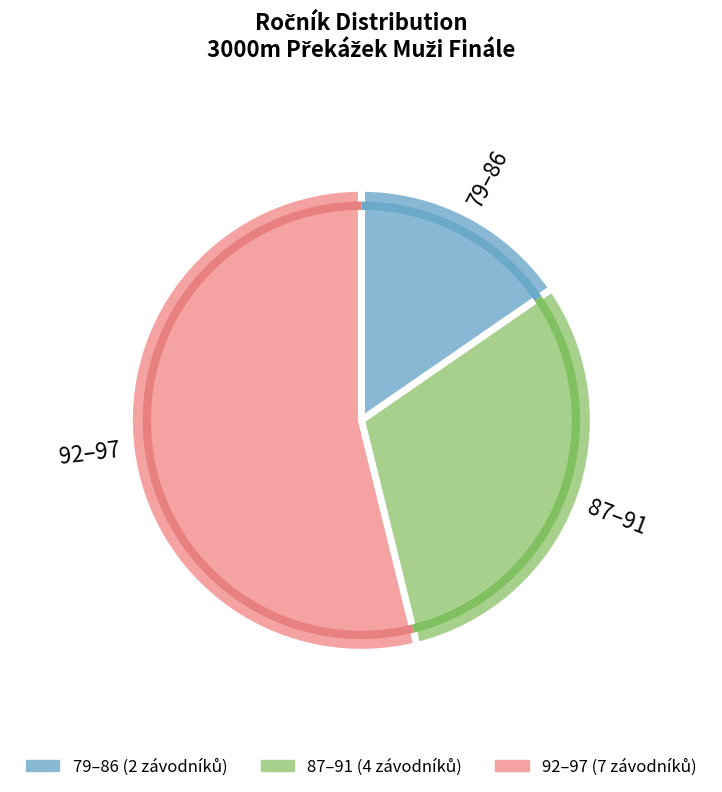

Is there any slice that represents more than half of the pie?

Yes